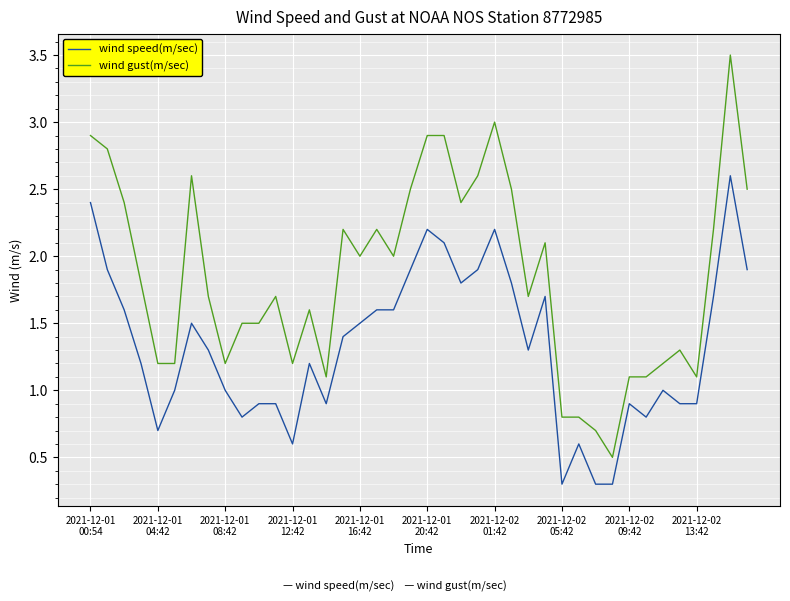

True or false: wind speed(m/sec) and wind gust(m/sec) intersect in this chart.

False